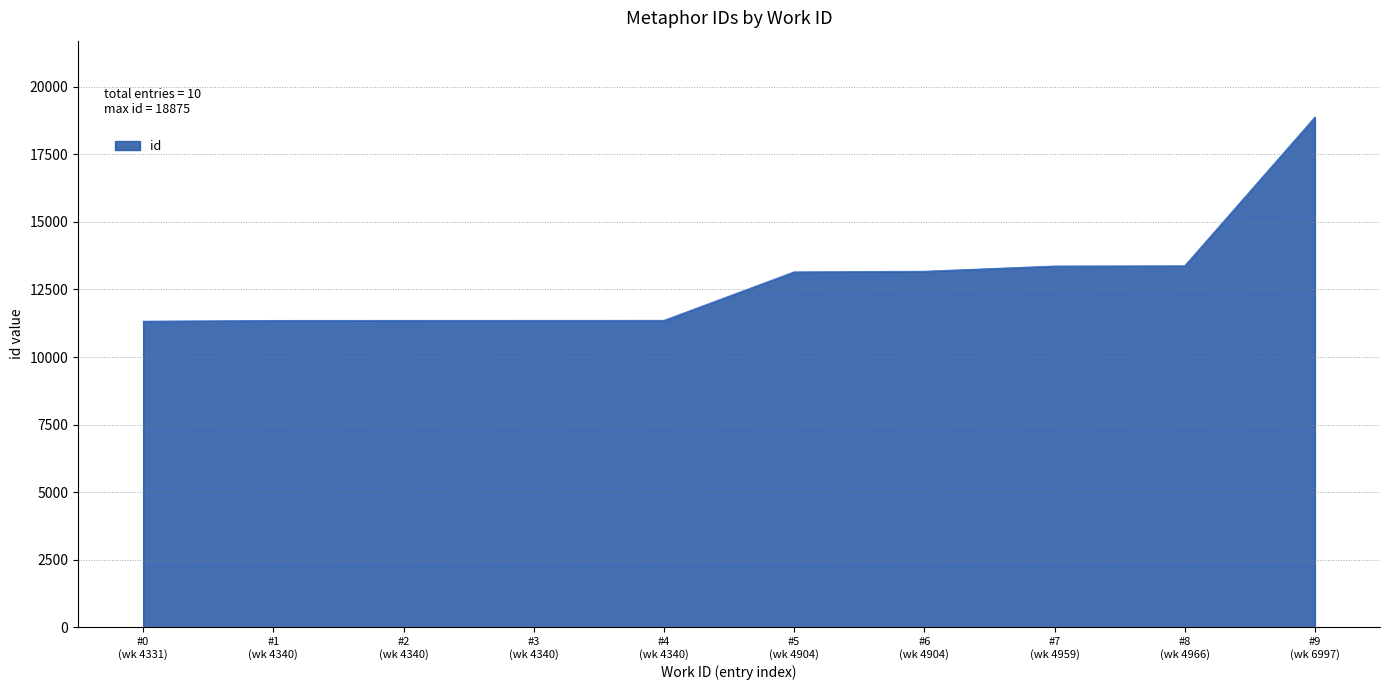

How many lines are shown in the chart?

1